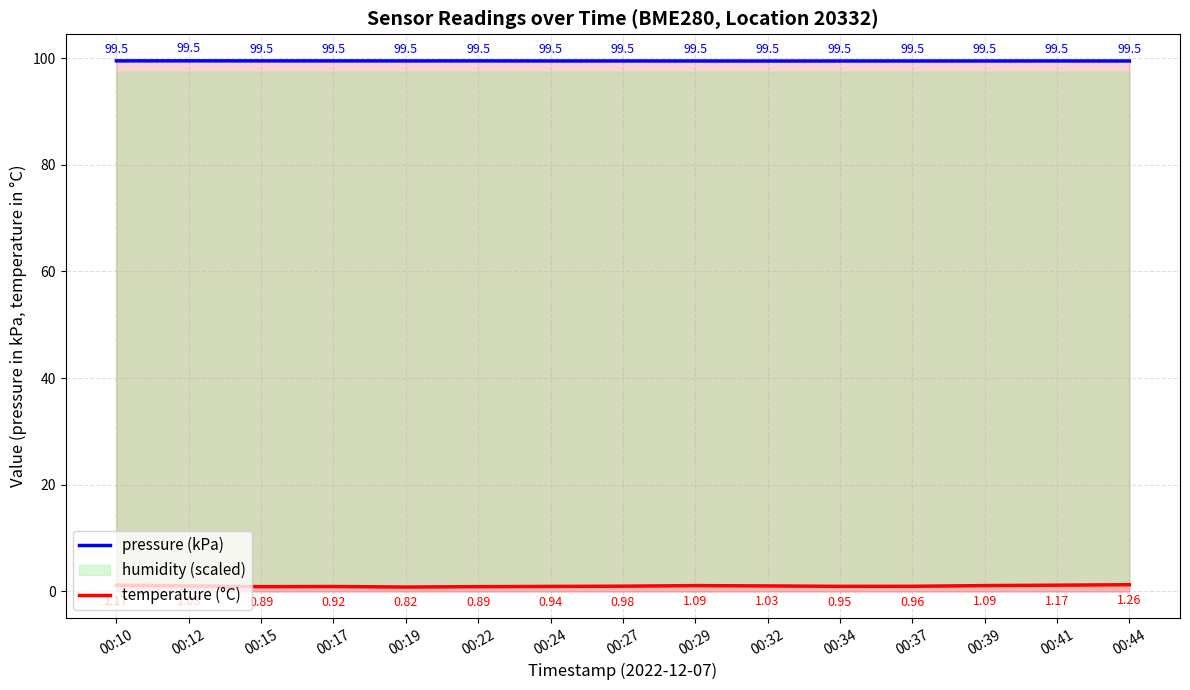

Reading right to left, list all the values displayed in this chart.

pressure (kPa): 00:44=99.5	00:41=99.5	00:39=99.5	00:37=99.5	00:34=99.5	00:32=99.5	00:29=99.5	00:27=99.5	00:24=99.5	00:22=99.5	00:19=99.5	00:17=99.5	00:15=99.5	00:12=99.5	00:10=99.5
temperature (°C): 00:44=1.3	00:41=1.2	00:39=1.1	00:37=1.0	00:34=0.9	00:32=1.0	00:29=1.1	00:27=1.0	00:24=0.9	00:22=0.9	00:19=0.8	00:17=0.9	00:15=0.9	00:12=1.0	00:10=1.2